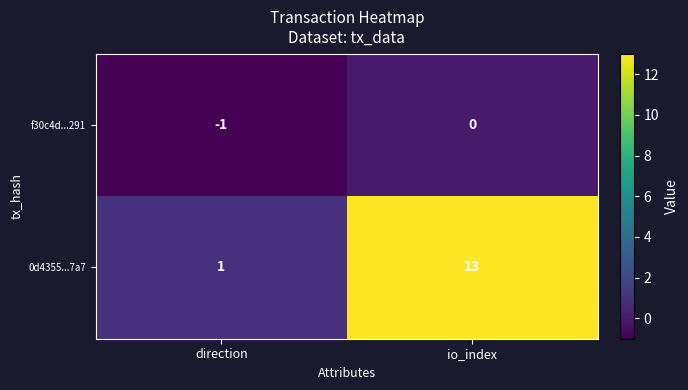

List the series in order of their peak value, lowest first.

f30c4d...291, 0d4355...7a7